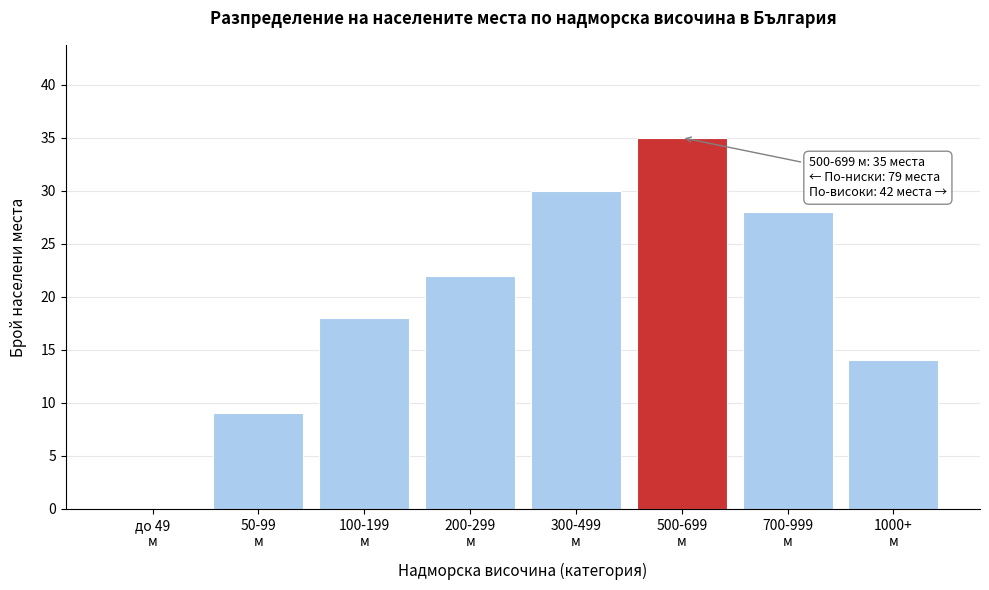

What is the maximum value shown in the chart?

35